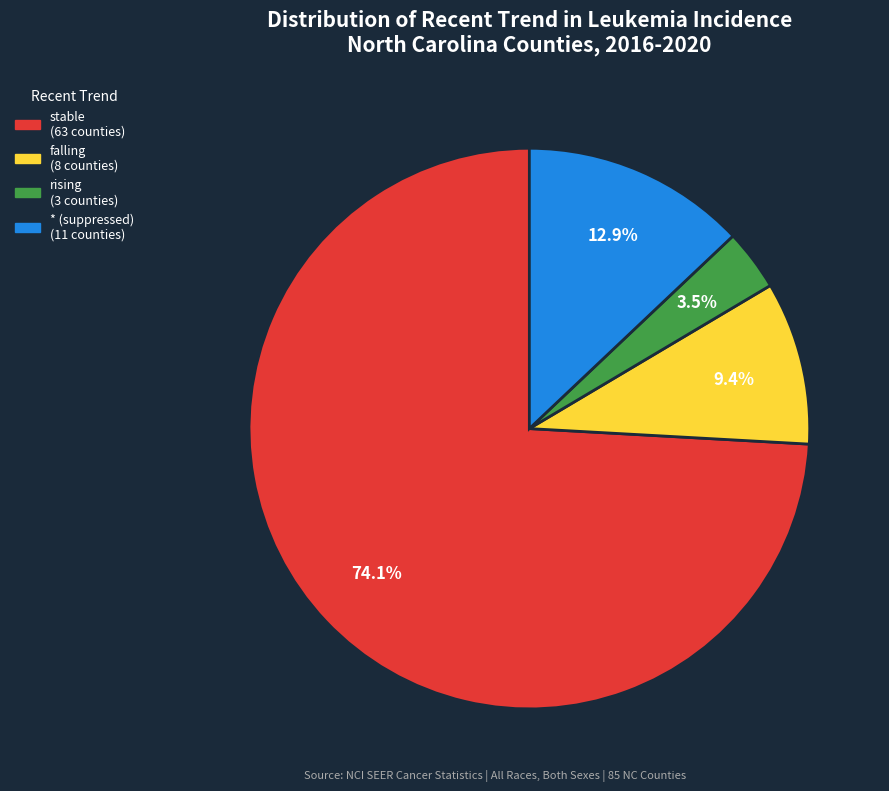

Does stable represent more than half of the total?

Yes